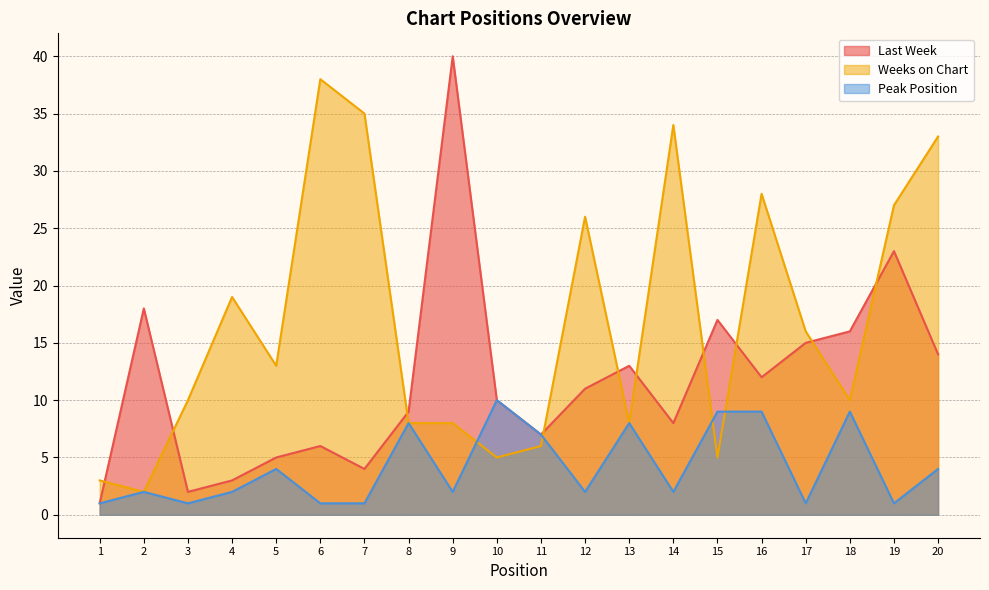

At which label is Peak Position closest to 5?

5